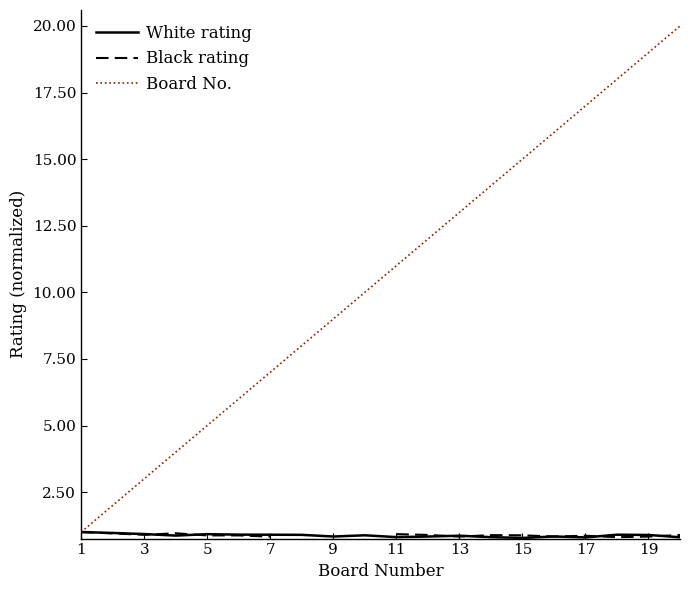

Is the value of White rating at 13 greater than the value of Black rating at 9?

Yes